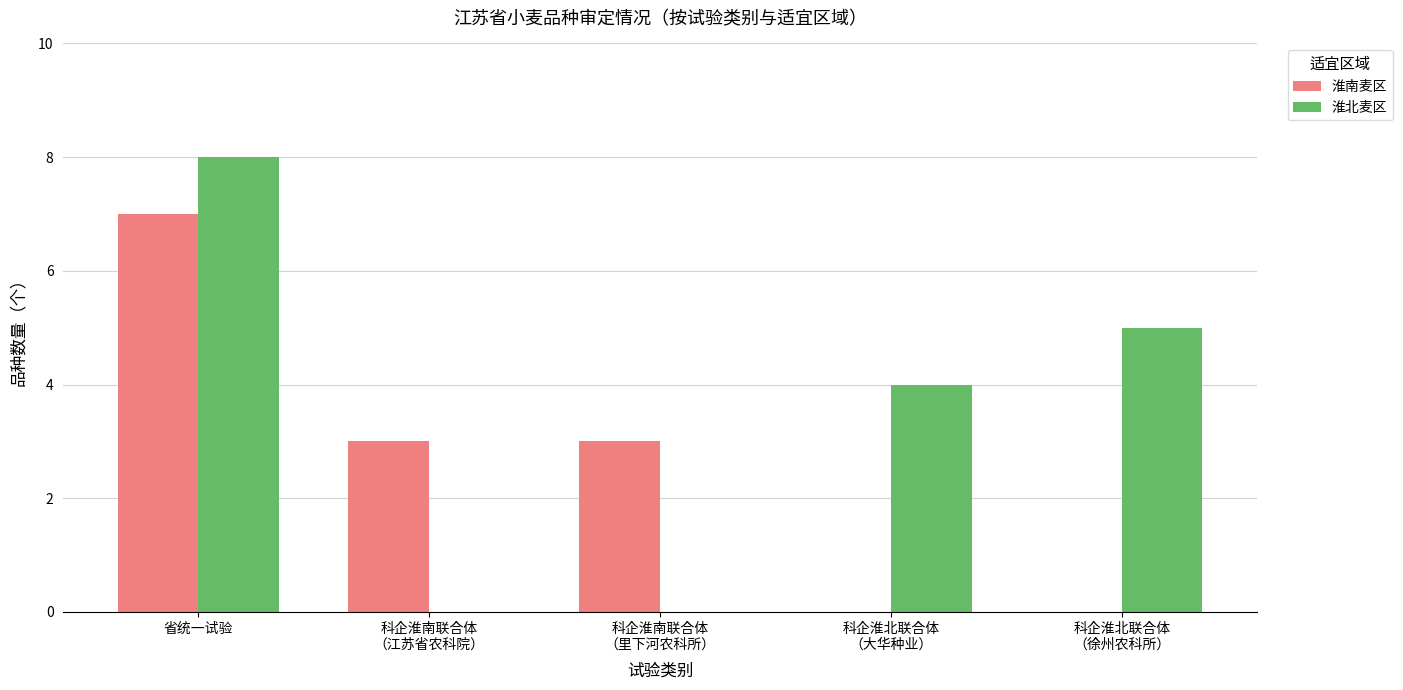

Is it true that 淮北麦区 equals 5 at 省统一试验?

False